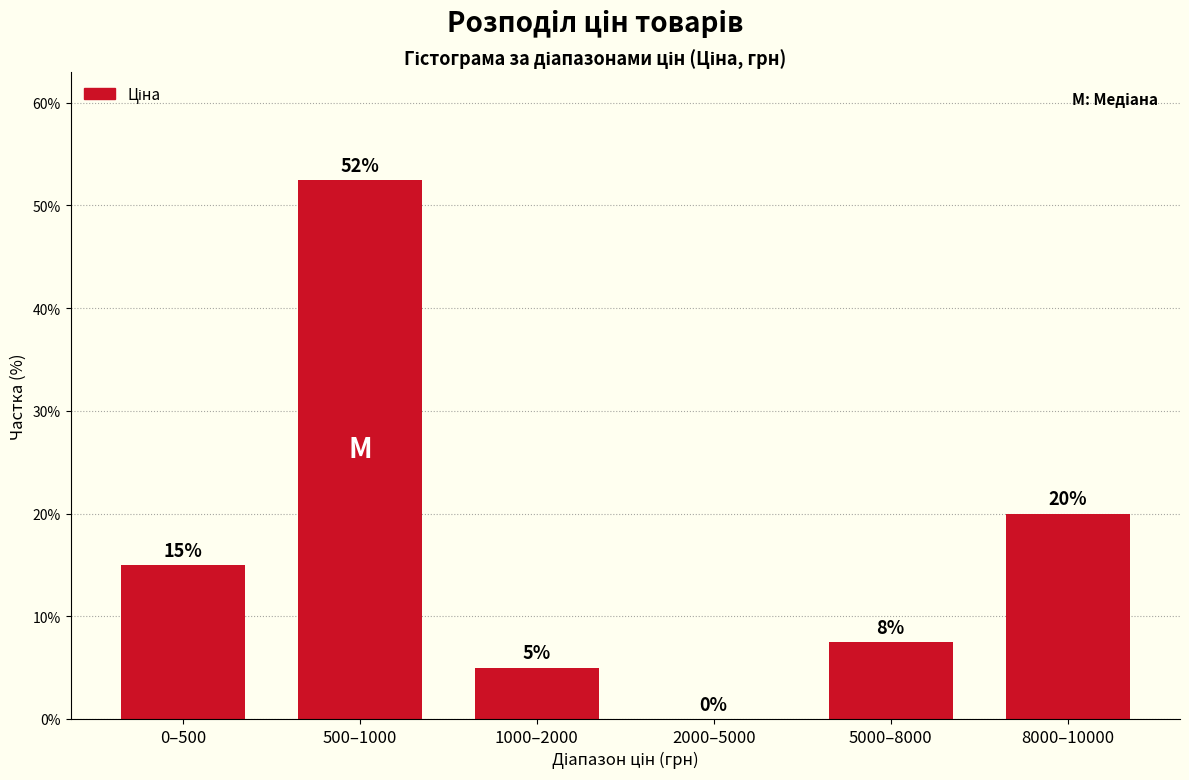

At which category does the chart reach its peak across all series?

500–1000